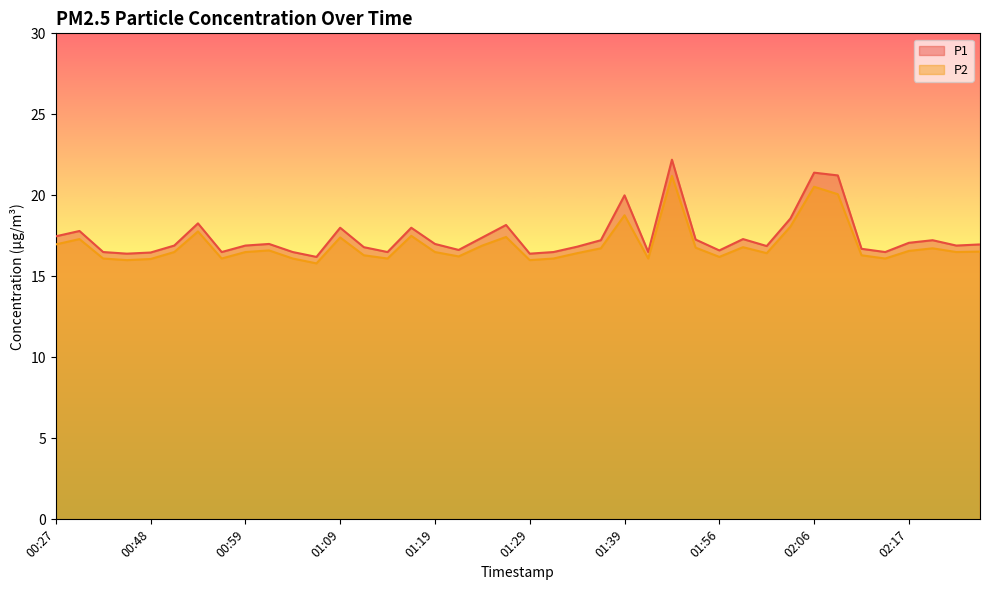

What is the label of the 13th point from the left?

01:09